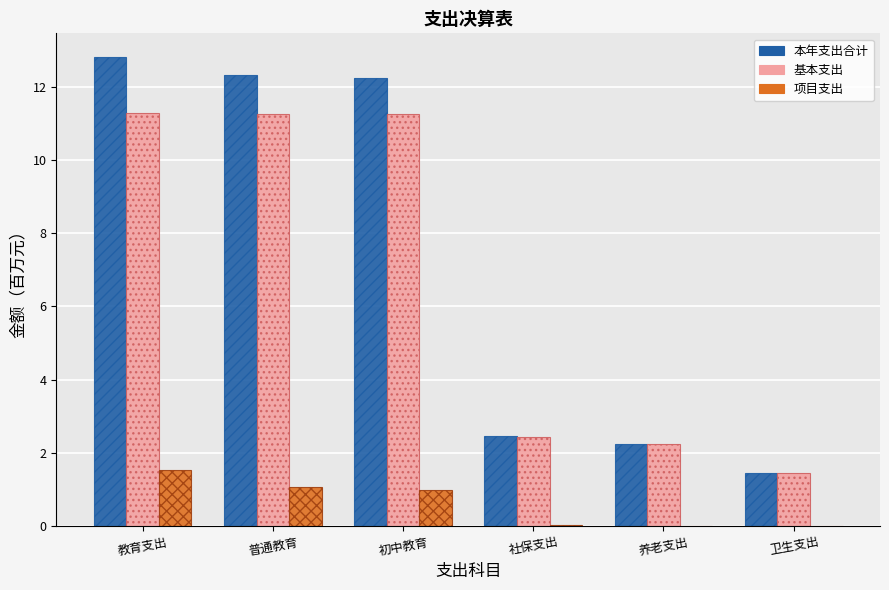

Which series has the largest total across all categories?

本年支出合计